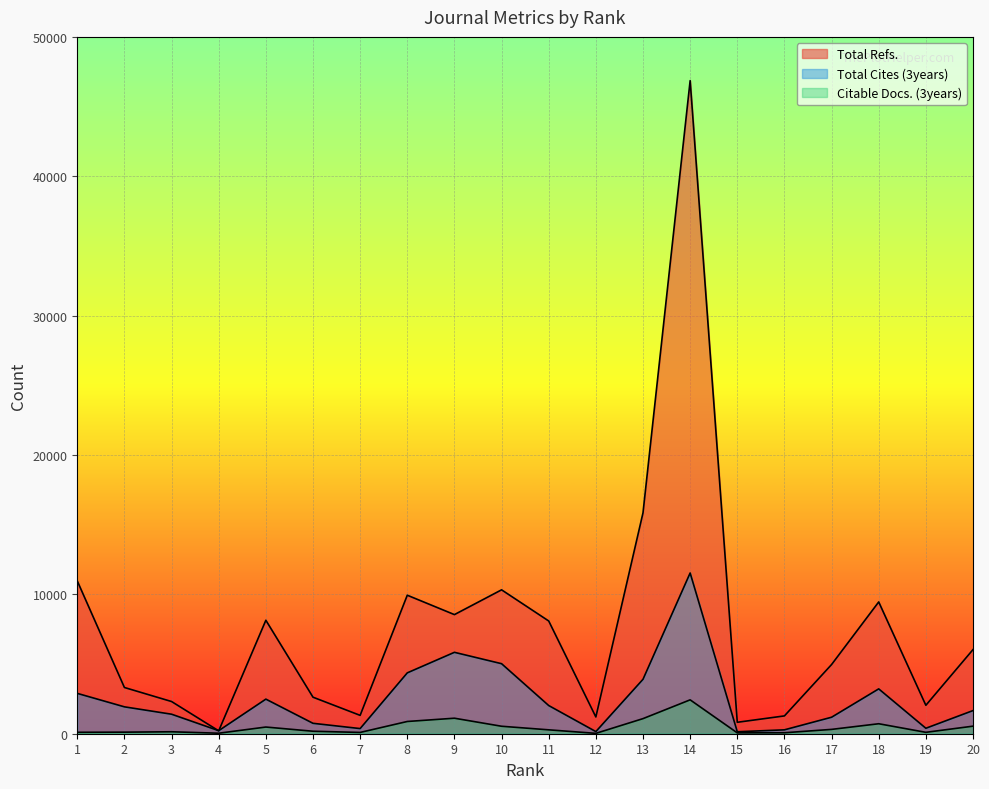

What is the spread (max minus min) of values at 5?

7662